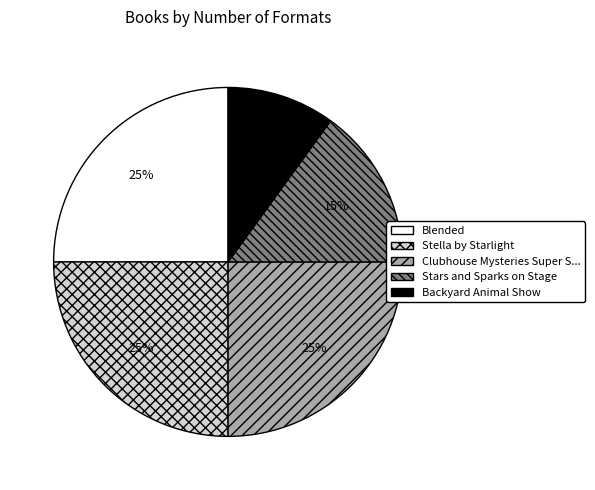

To the nearest percent, what is the average slice percentage?

20%